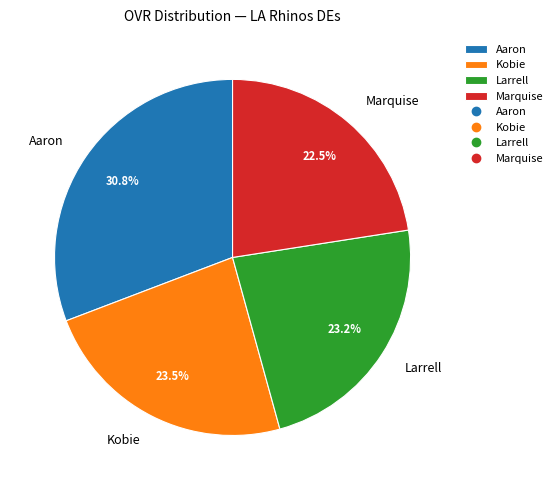

Combined, do Aaron and Kobie account for over 50%?

Yes